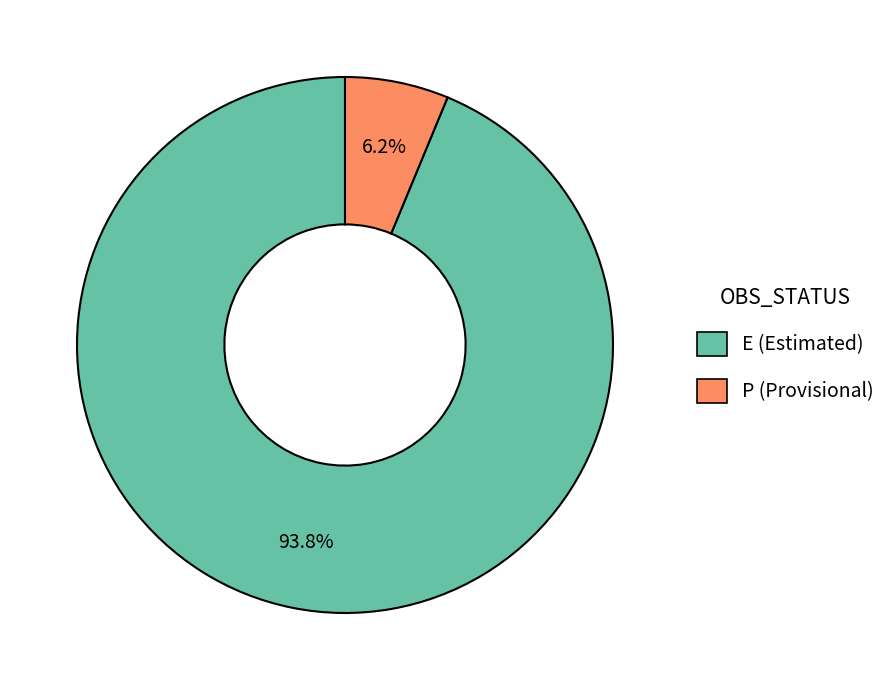

Is there any slice that represents more than half of the pie?

Yes